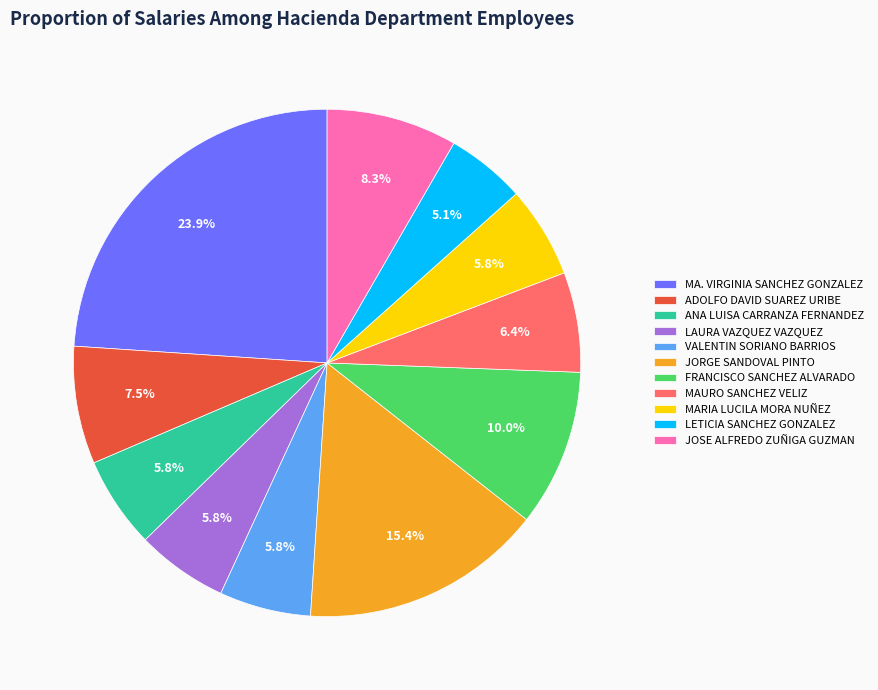

Approximately how many times larger is the value at FRANCISCO SANCHEZ ALVARADO compared to MAURO SANCHEZ VELIZ?

1.6